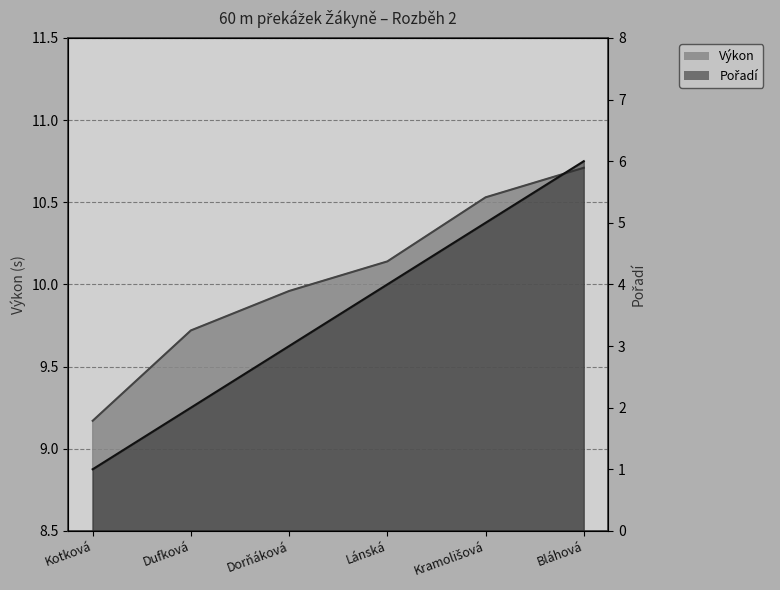

True or false: Pořadí has more than 0 interior local peaks.

False